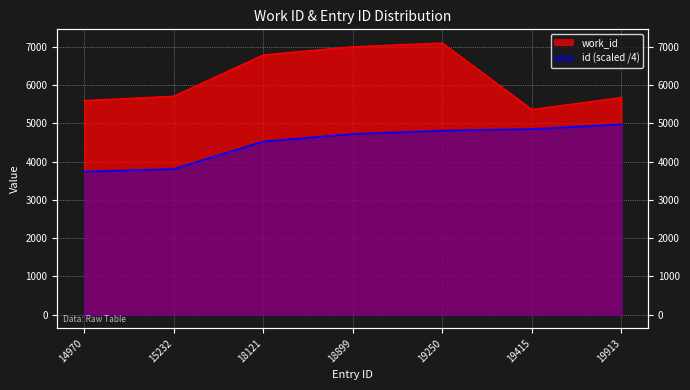

True or false: id and work_id intersect in this chart.

False